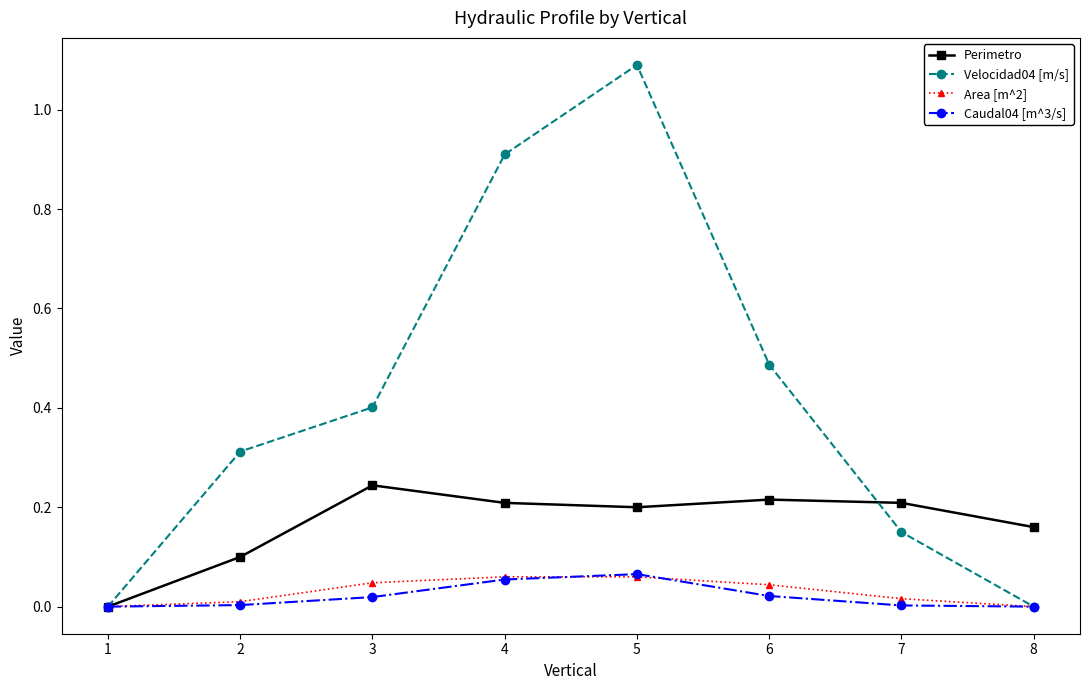

Which series has the widest spread of values?

Velocidad04 [m/s]